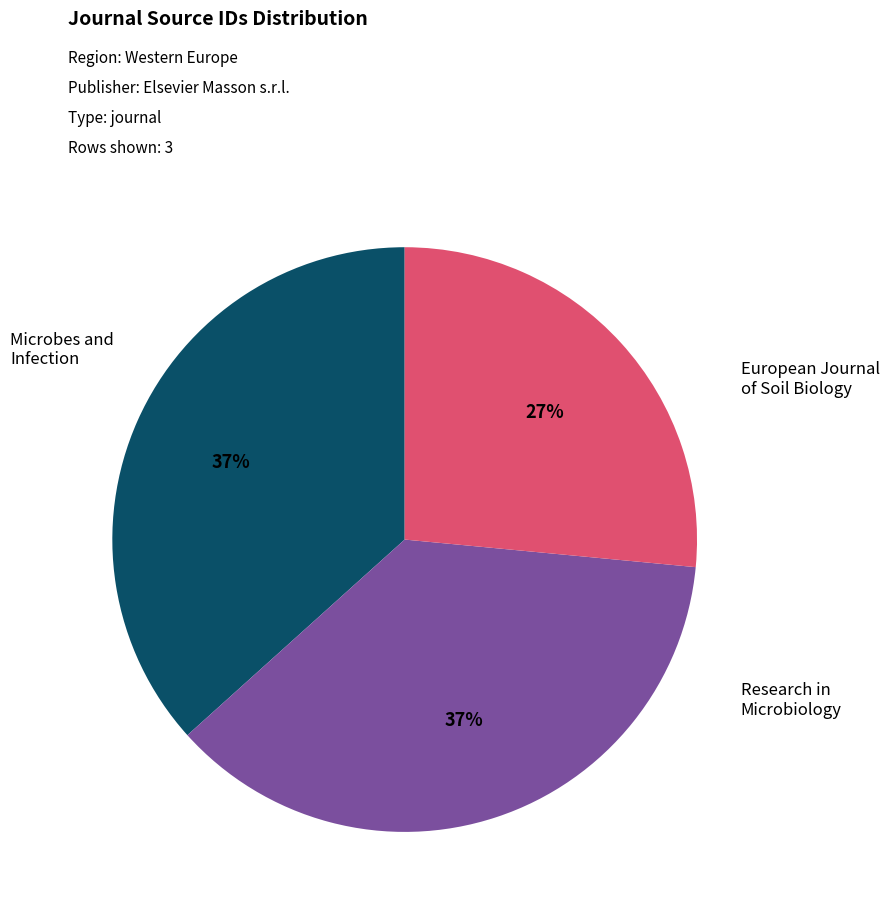

How many slices are in this pie chart?

3